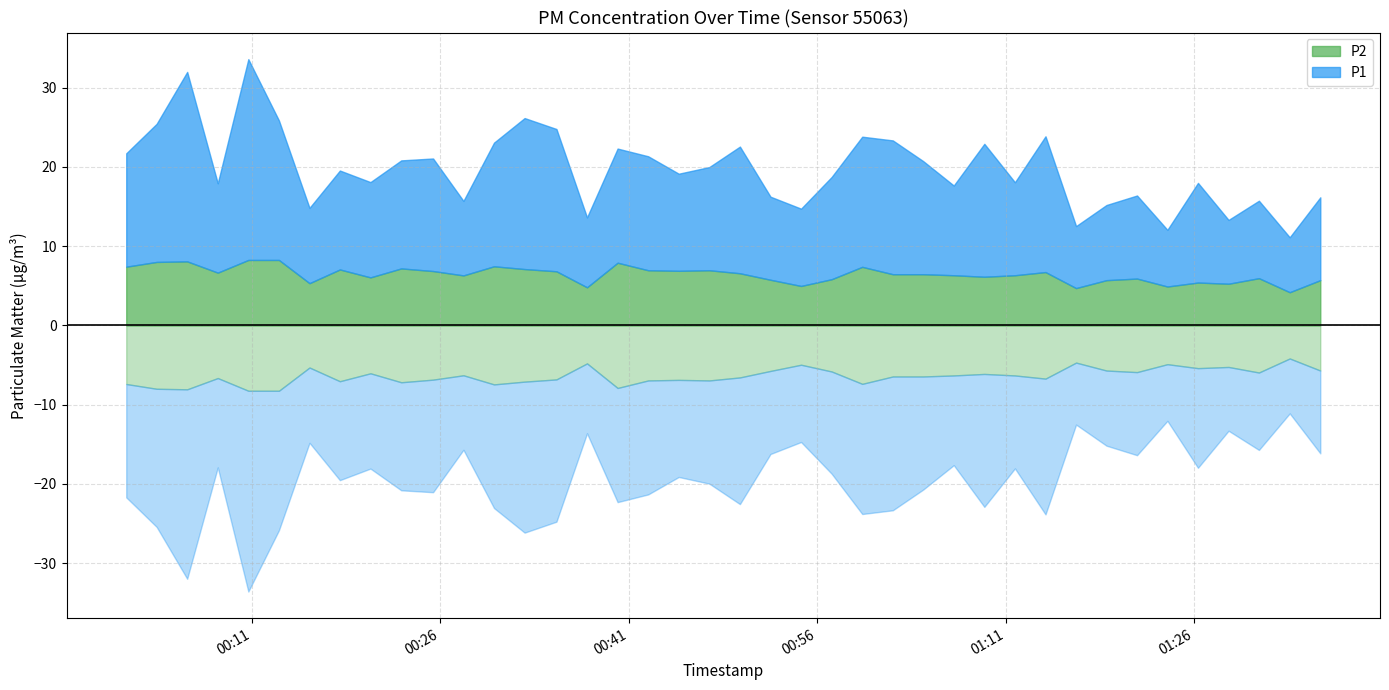

What position from the left is 2023-12-20T01:02:00?

26